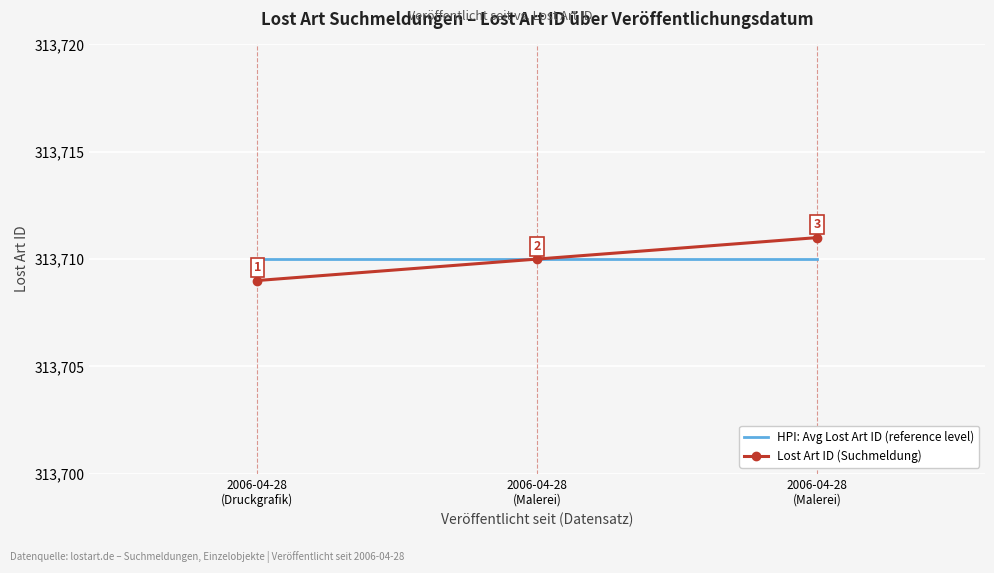

Count the number of categories in the chart.

3